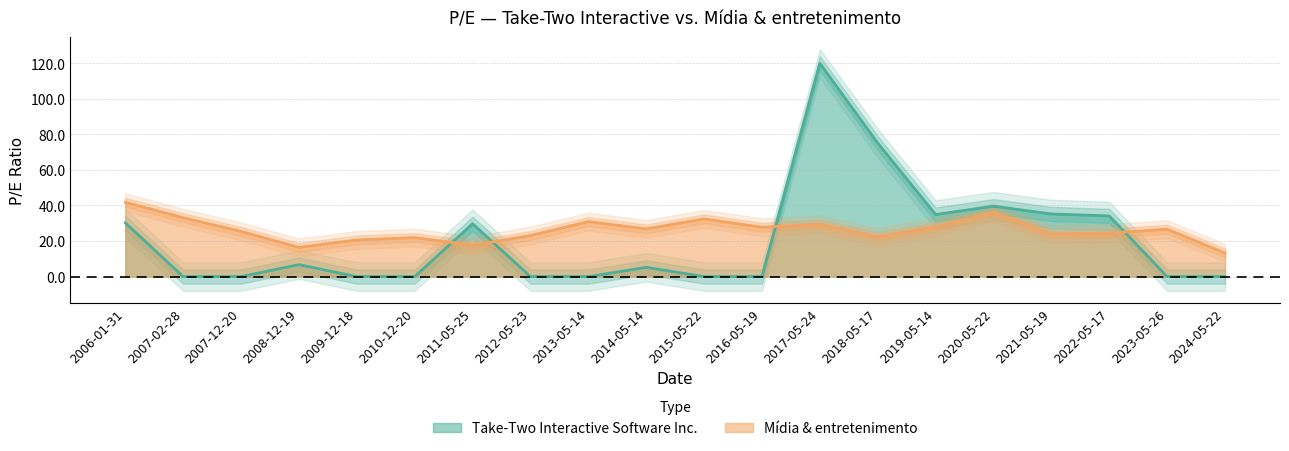

Reading left to right, what are all the values shown in this chart?

Take-Two Interactive Software Inc.: 30.2	0.0	0.0	6.7	0.0	0.0	29.7	0.0	0.0	5.2	0.0	0.0	119.9	75.1	34.9	39.6	35.2	34.1	0.0	0.0
Mídia & entretenimento: 41.8	33.1	25.4	16.4	20.6	21.9	17.6	23.1	30.9	26.8	32.5	27.8	29.5	22.4	28.1	36.3	24.0	24.4	26.7	13.3